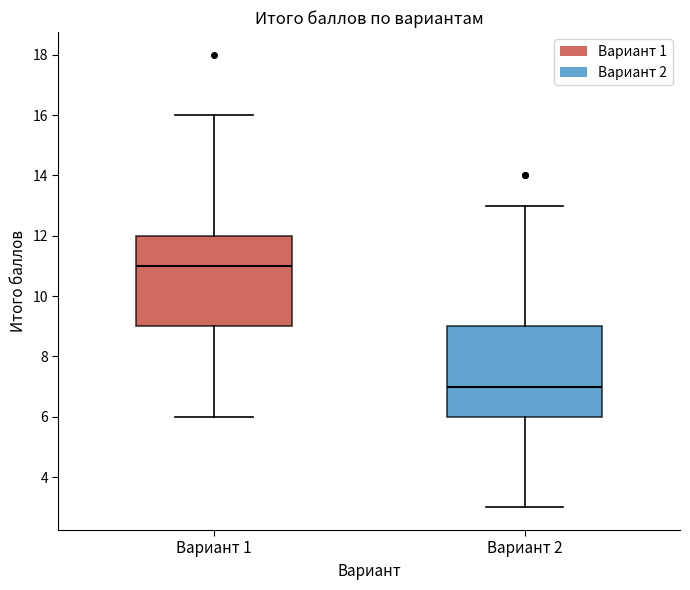

Reading left to right, transcribe this box plot: for each box, give where its median line is, the range the box spans, and where its two whiskers end, as read against the y-axis. The values are not printed on the chart, so give them approximately, as read against the axis.

Вариант 1: median 11, box 9 to 12, whiskers 6 to 16
Вариант 2: median 7, box 6 to 9, whiskers 3 to 13